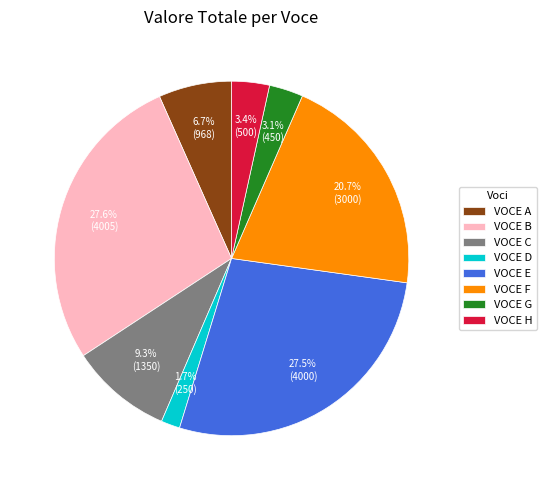

What percentage is the VOCE B slice, to the nearest percent?

28%